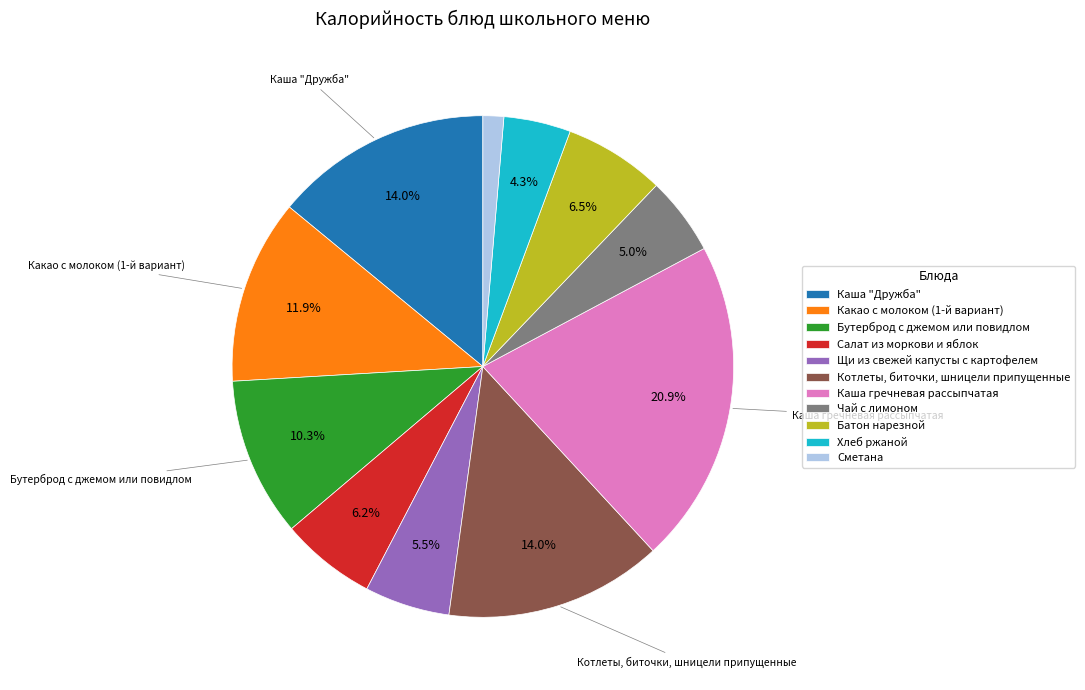

To the nearest percent, what portion does Чай с лимоном represent?

5%